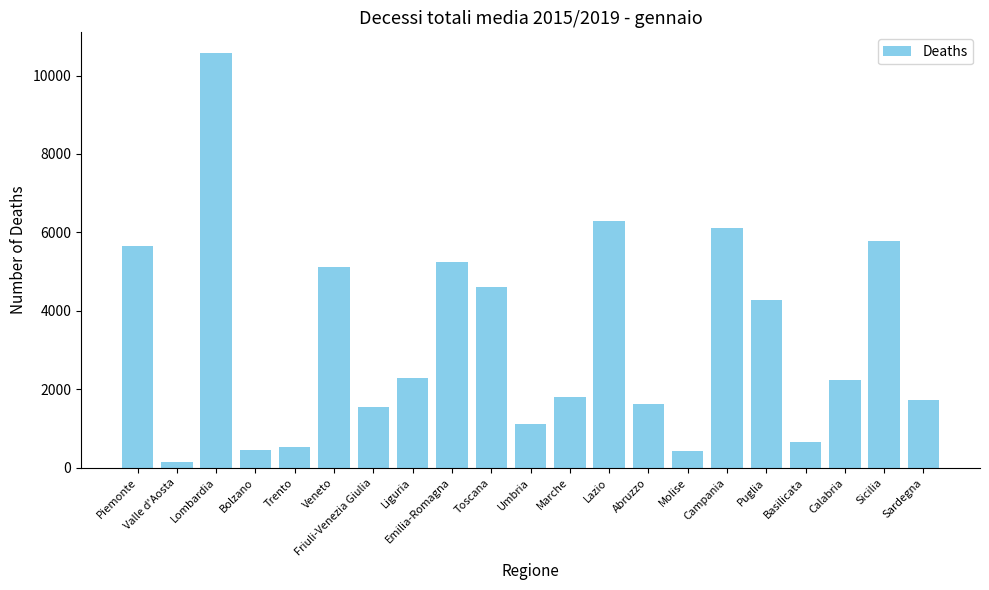

The chart shows a value of 6110.4 at Campania. True or false?

True